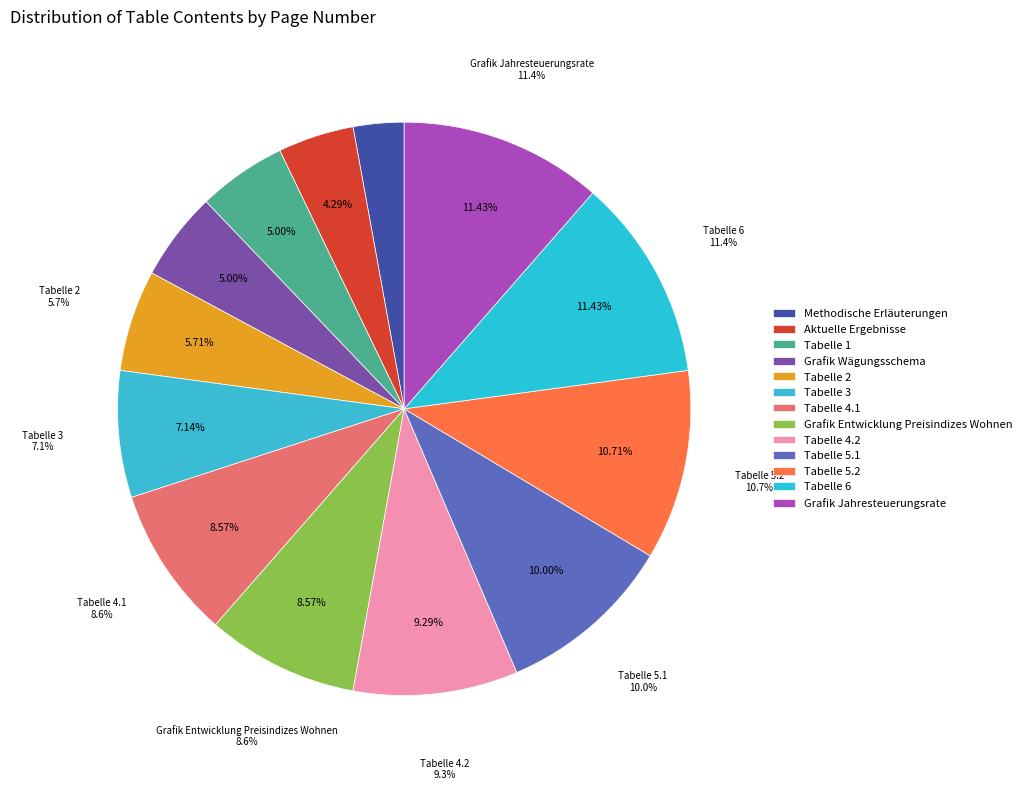

To the nearest percent, what is the combined percentage of Grafik Entwicklung Preisindizes Wohnen and Grafik Jahresteuerungsrate?

20%